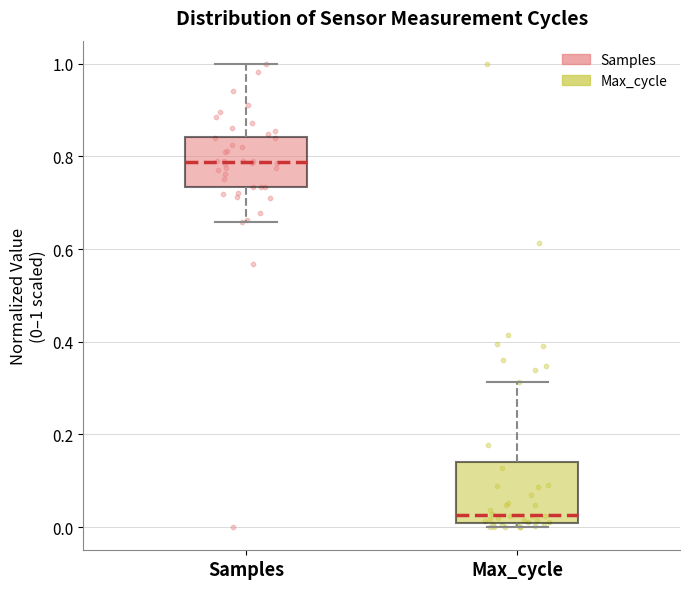

Reading left to right, read every box against the y-axis: the position of its median line, the range the box covers, and the ends of its whiskers. The values are not printed on the chart, so give them approximately, as read against the axis.

Samples: median 0.78, box 0.74 to 0.84, whiskers 0.66 to 1.00
Max_cycle: median 0.02, box 0.00 to 0.14, whiskers 0.00 (just below the box's lower edge) to 0.32